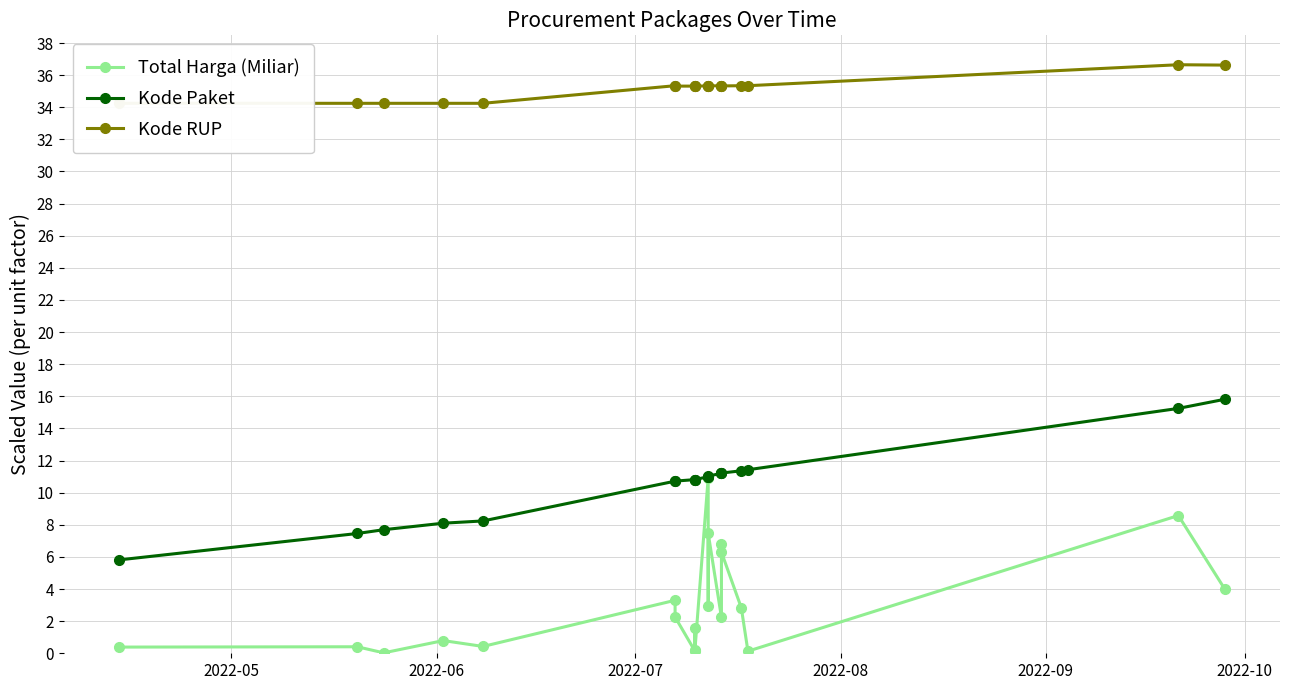

List the series in order of their peak value, lowest first.

Total Harga (Miliar), Kode Paket, Kode RUP